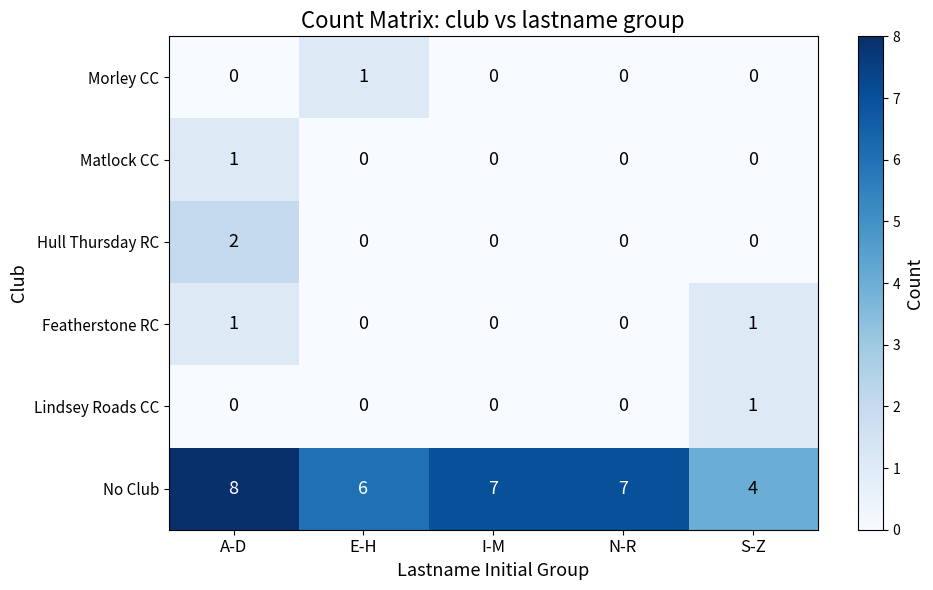

True or false: Featherstone RC has a value of 0 at I-M.

True